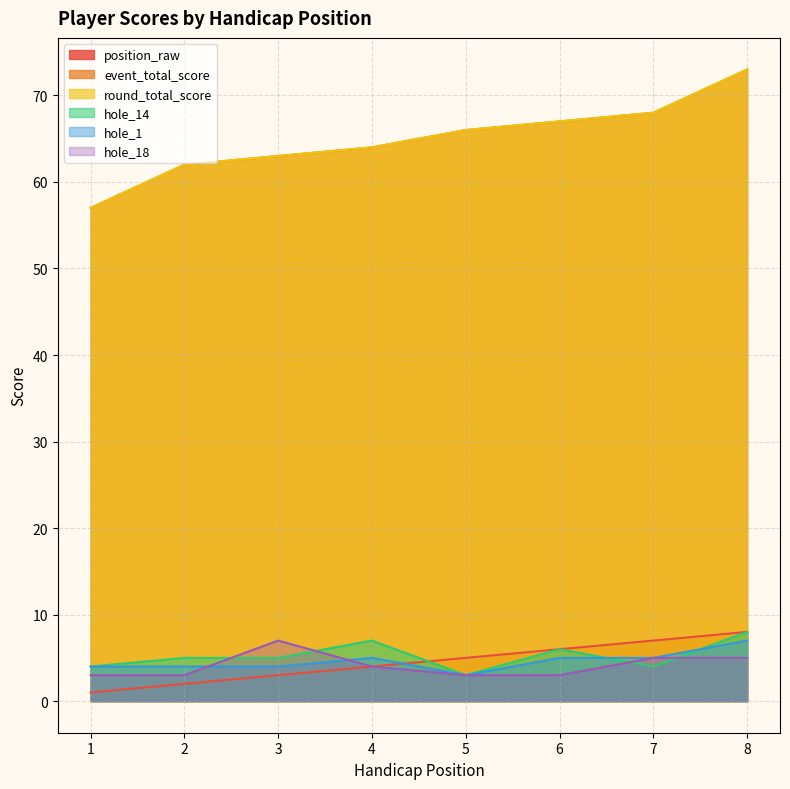

What is the average value of the position_raw series?

4